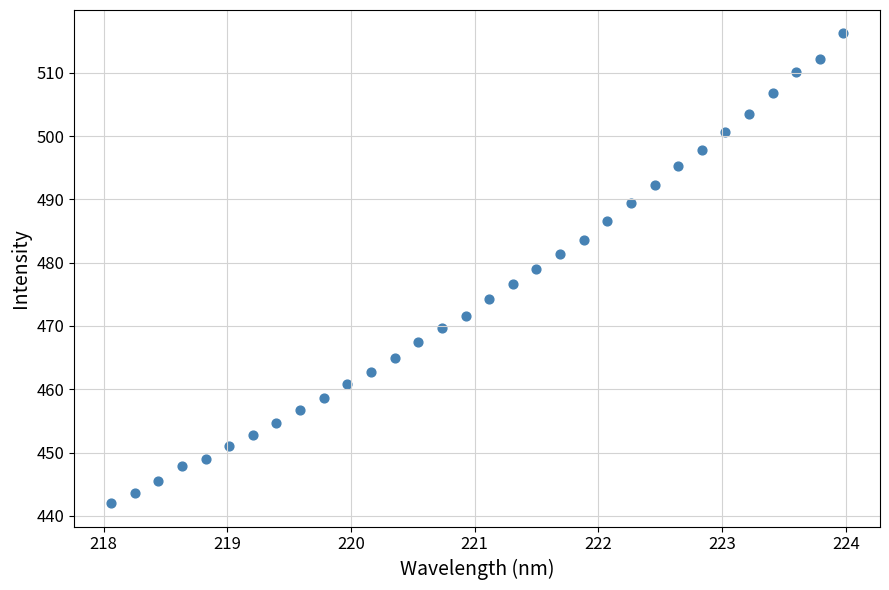

What is the range of Y values (max minus min)?

74.2